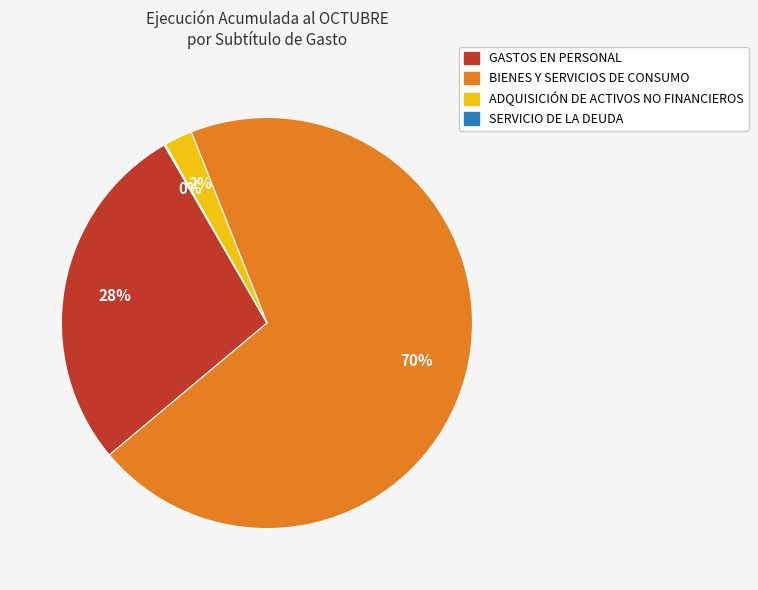

Is there any slice that represents more than half of the pie?

Yes